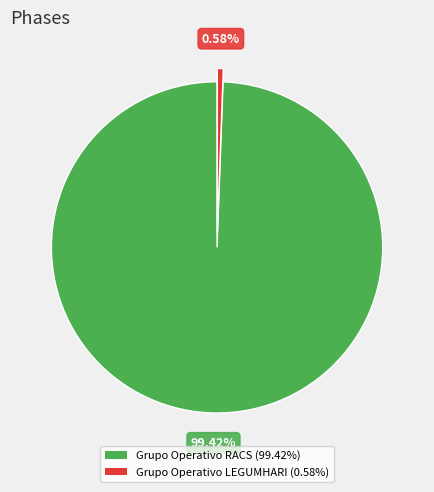

True or false: Grupo Operativo RACS accounts for 99% of the total.

True